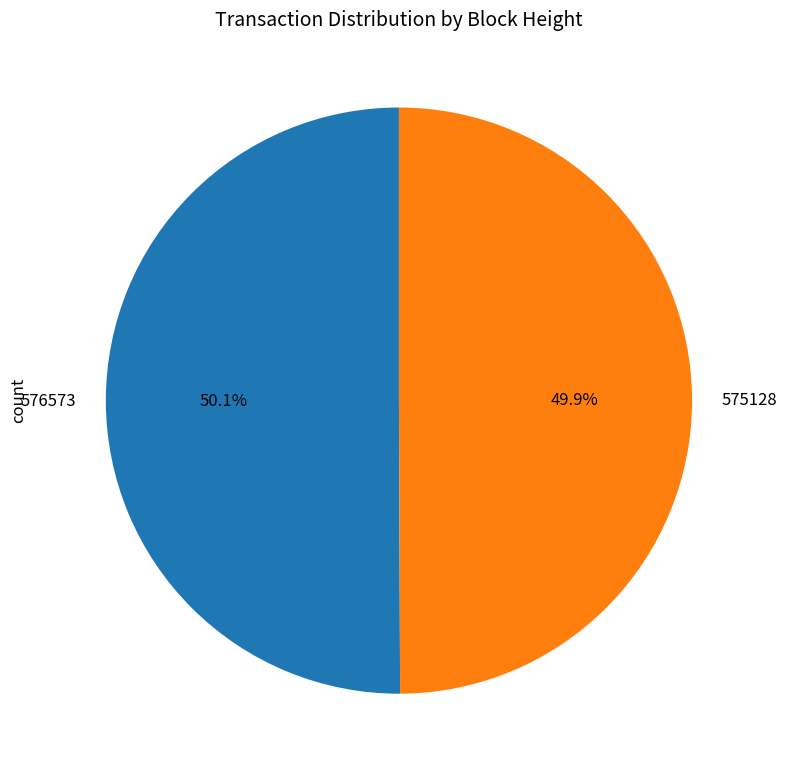

What percentage is NOT represented by 576573?

49.9%